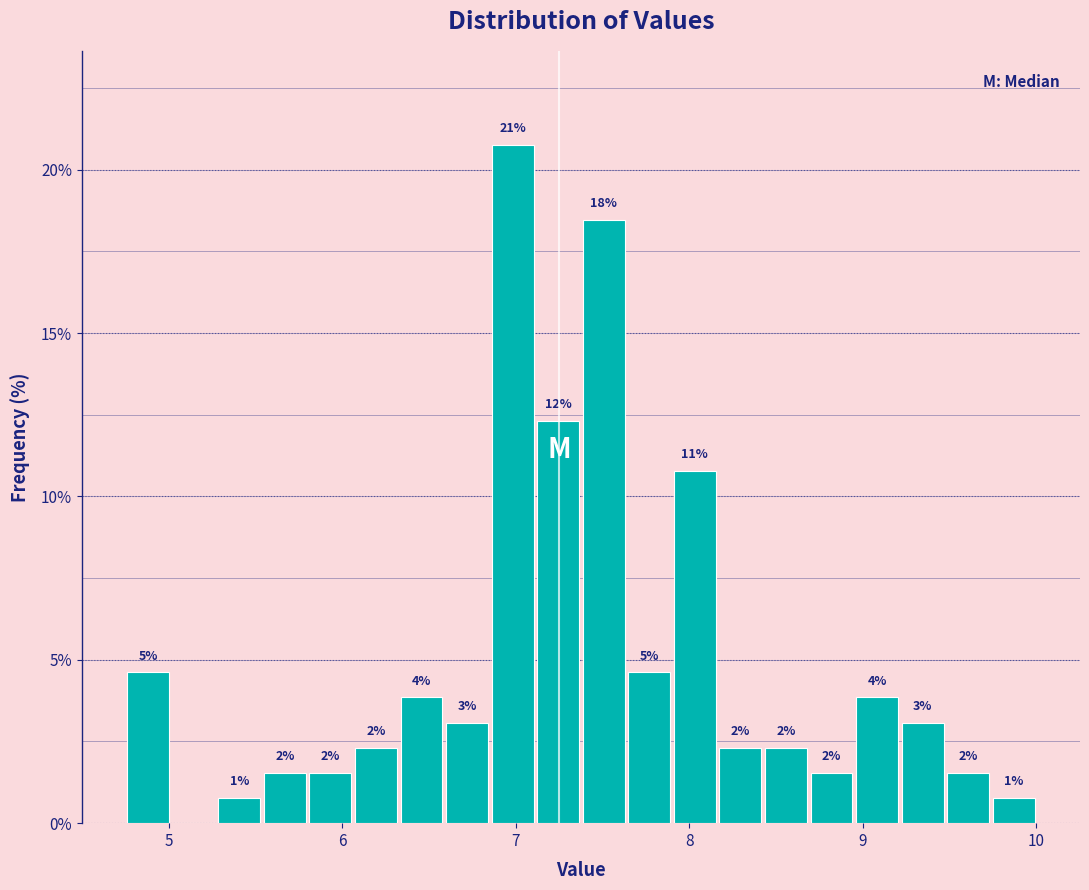

Read against the x-axis, roughly where is the centre of the tallest bar?

7.0